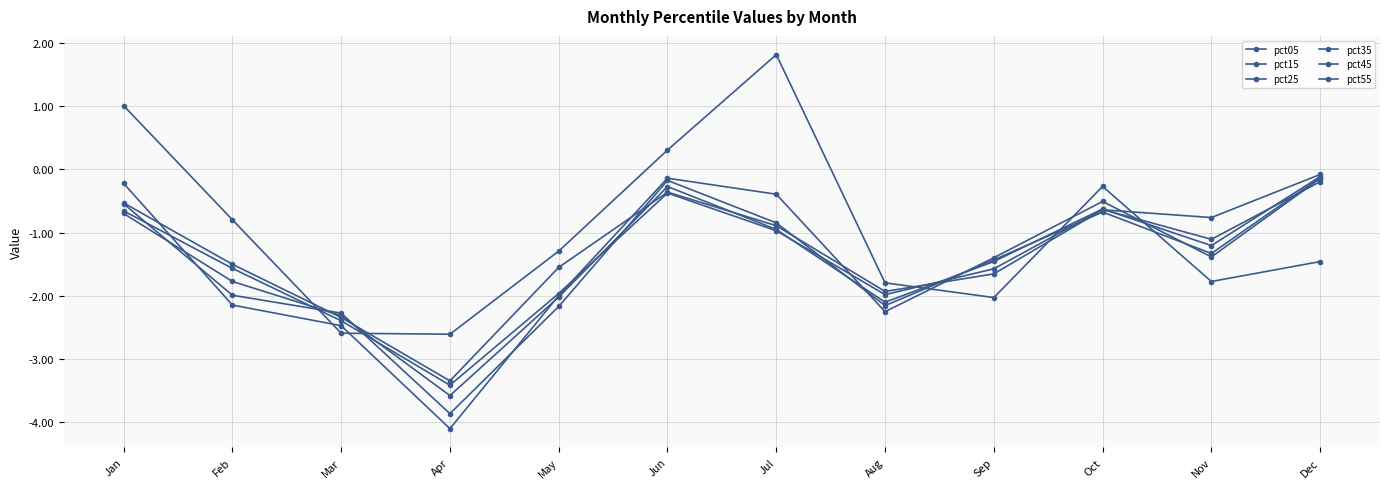

Count the number of categories in the chart.

12